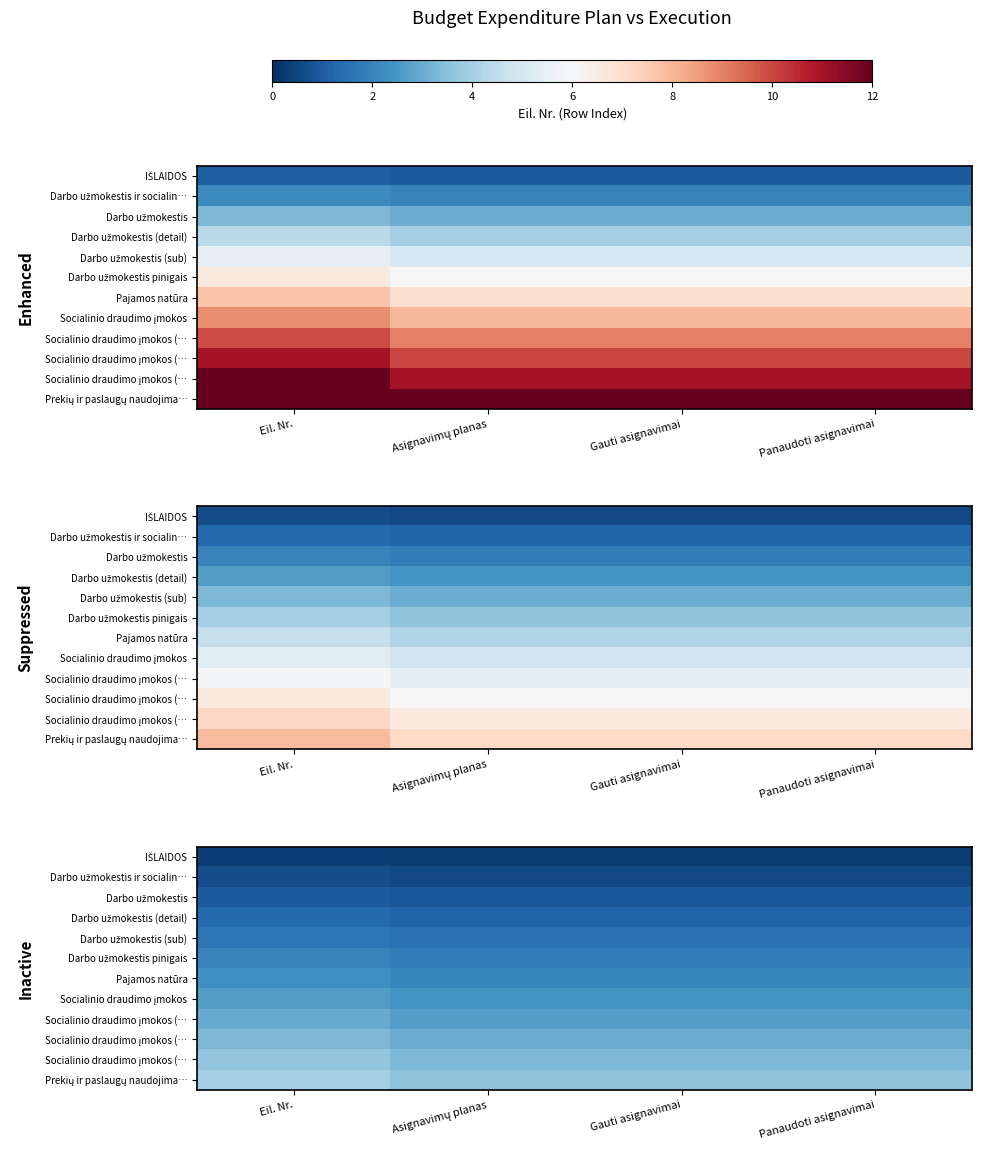

At which category is the sum across all series the highest?

Eil. Nr.